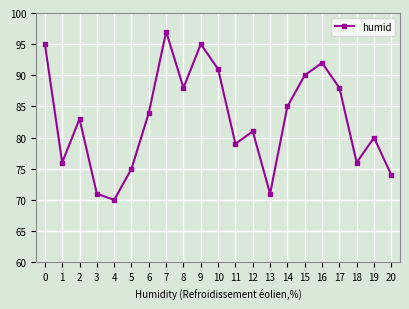

What is the value of the 20th point from the left?

80